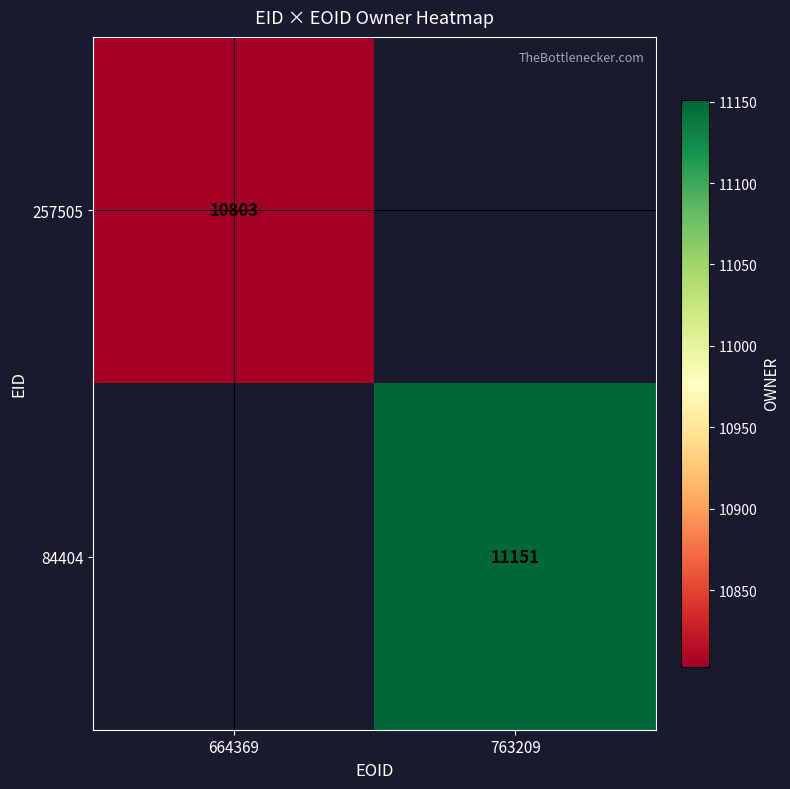

Count the number of data series in this chart.

2